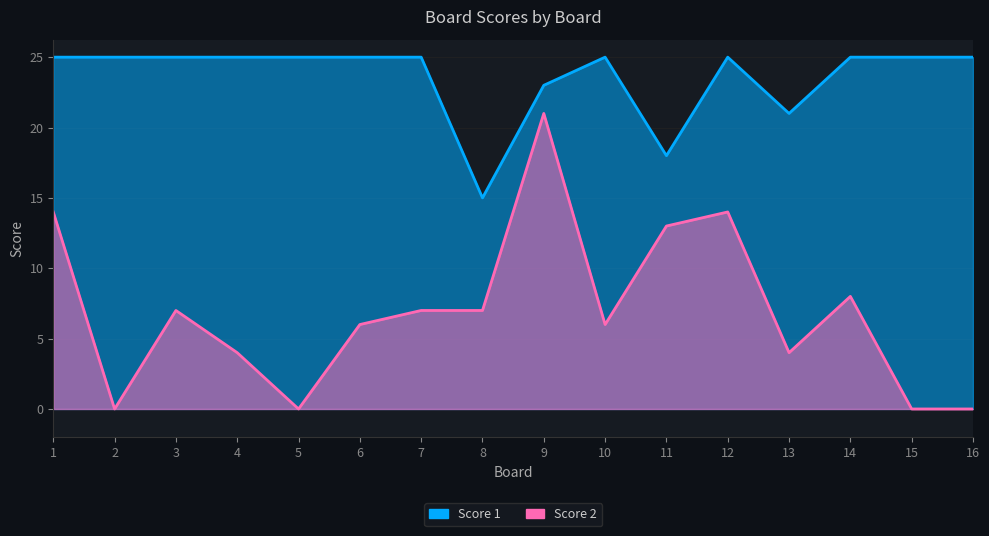

True or false: Score 1 and Score 2 intersect in this chart.

False